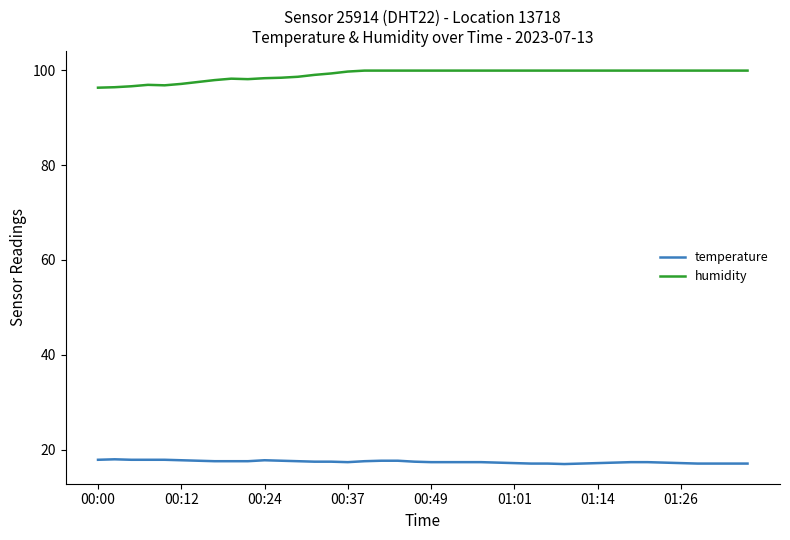

What is the sum of all temperature values?

698.5